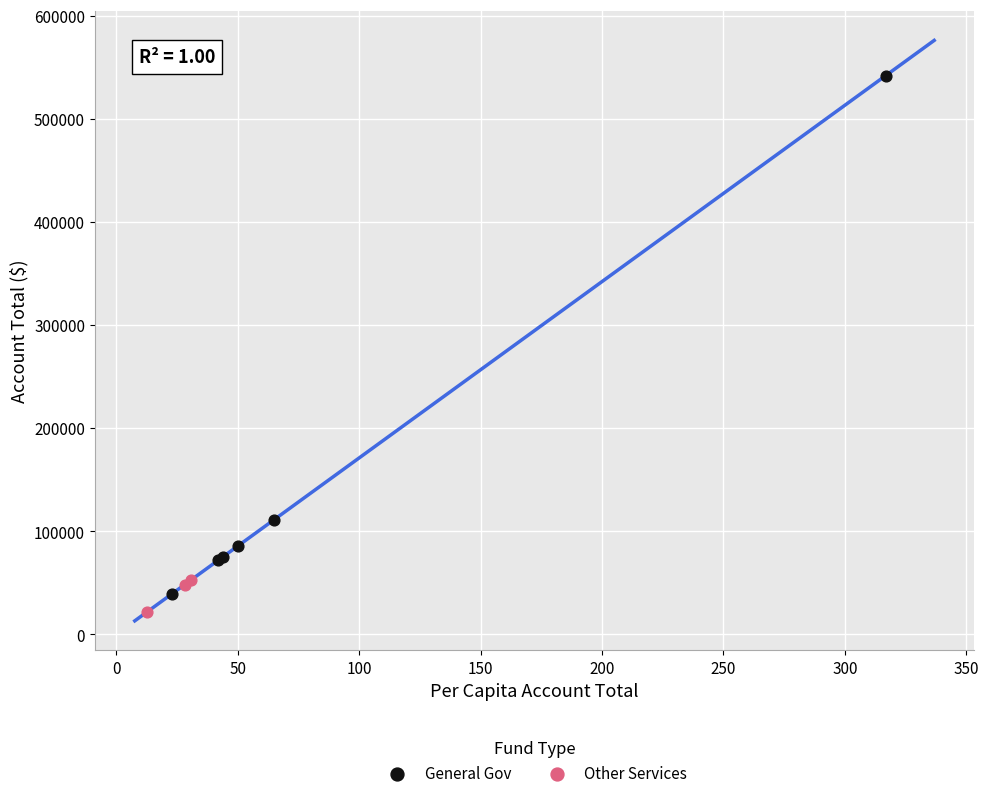

Which series reaches the maximum Y coordinate?

General Gov